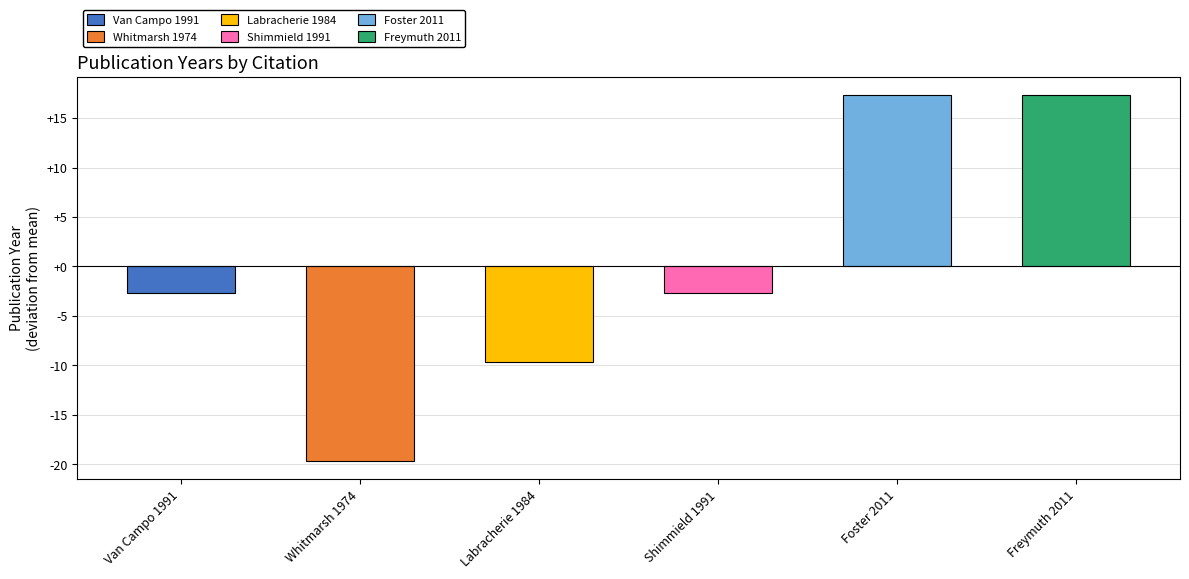

Count the number of values greater than -2.

2